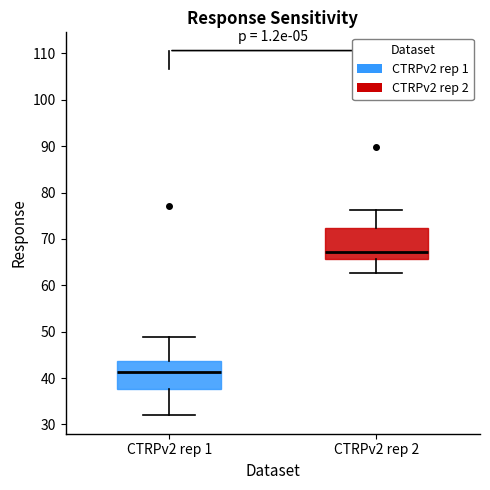

Where does the upper whisker of the box for CTRPv2 rep 1 end on the y-axis? The values are not printed on the chart, so give them approximately, as read against the axis.

49